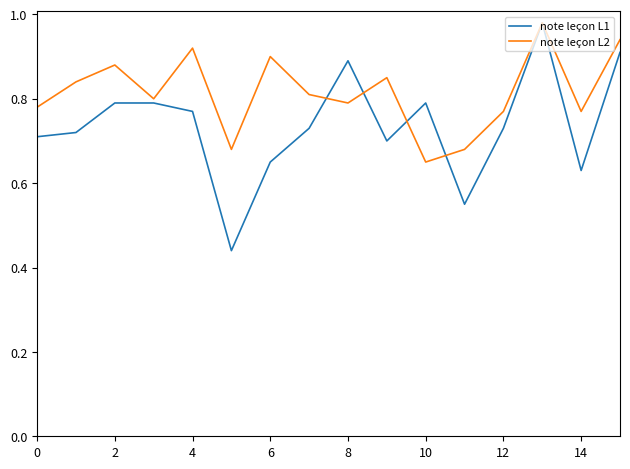

Which series has the largest total across all categories?

note leçon L2